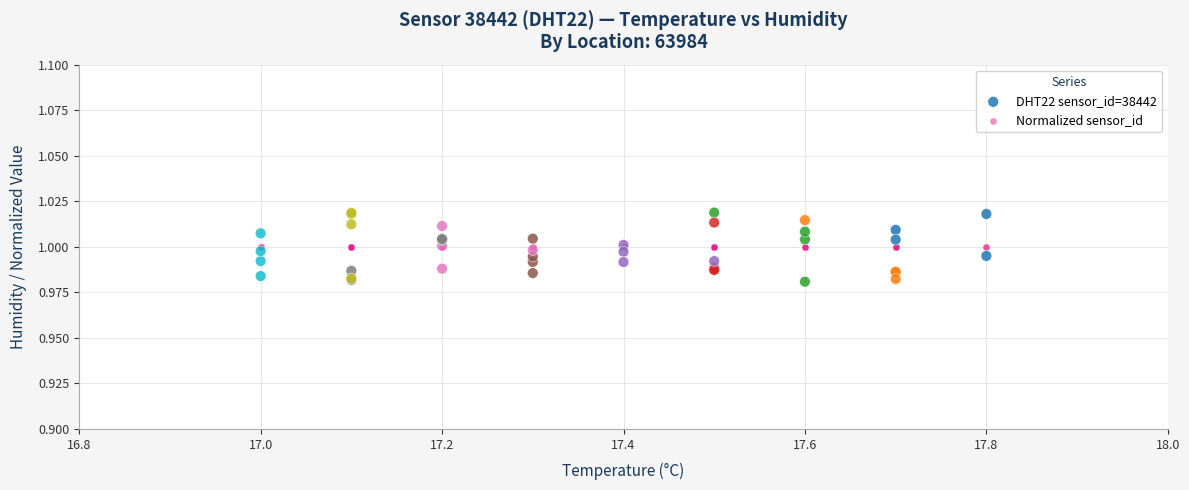

What are all the series names shown in the legend?

DHT22 sensor_id=38442, Normalized sensor_id